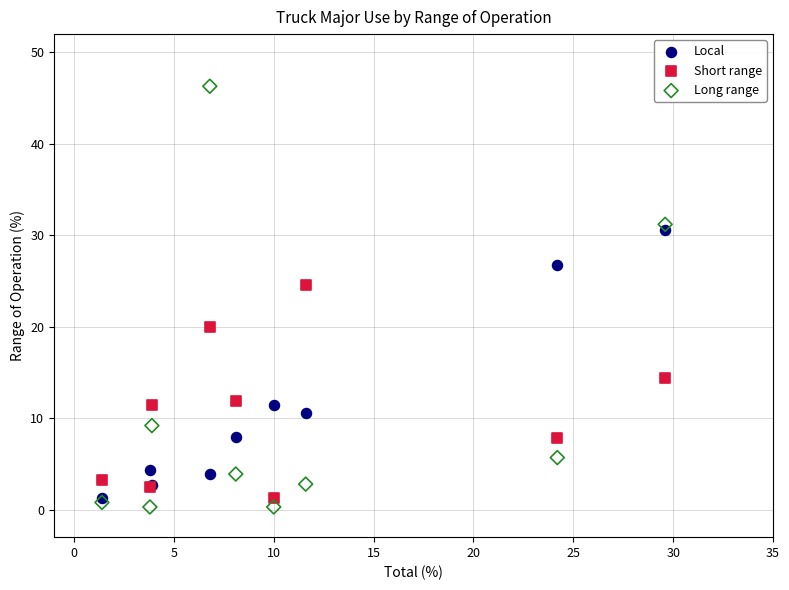

What are all the series names shown in the legend?

Local, Short range, Long range